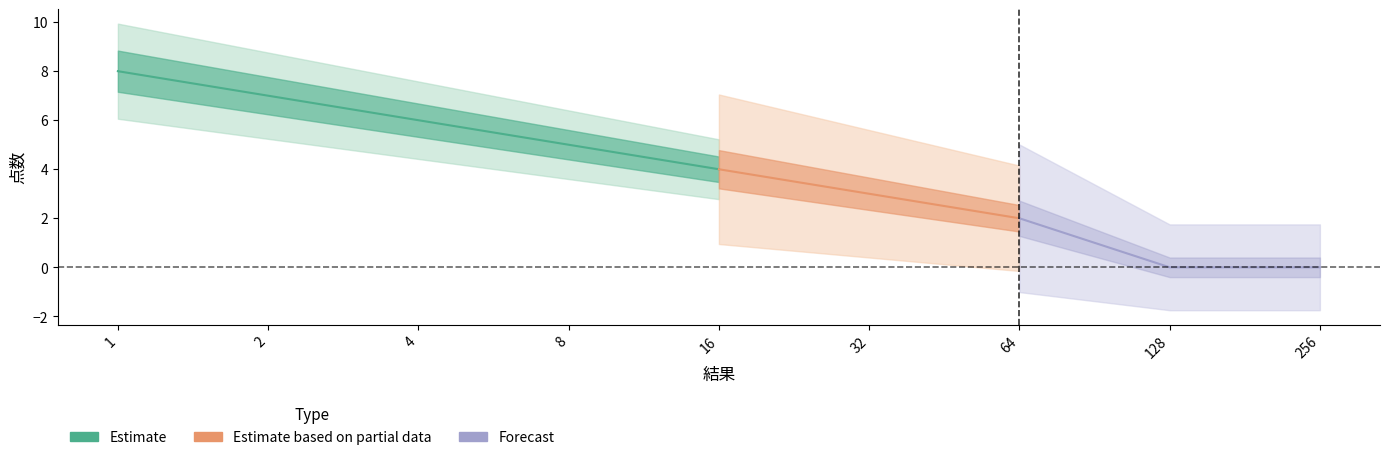

Which has a higher value, 1 or 8?

1